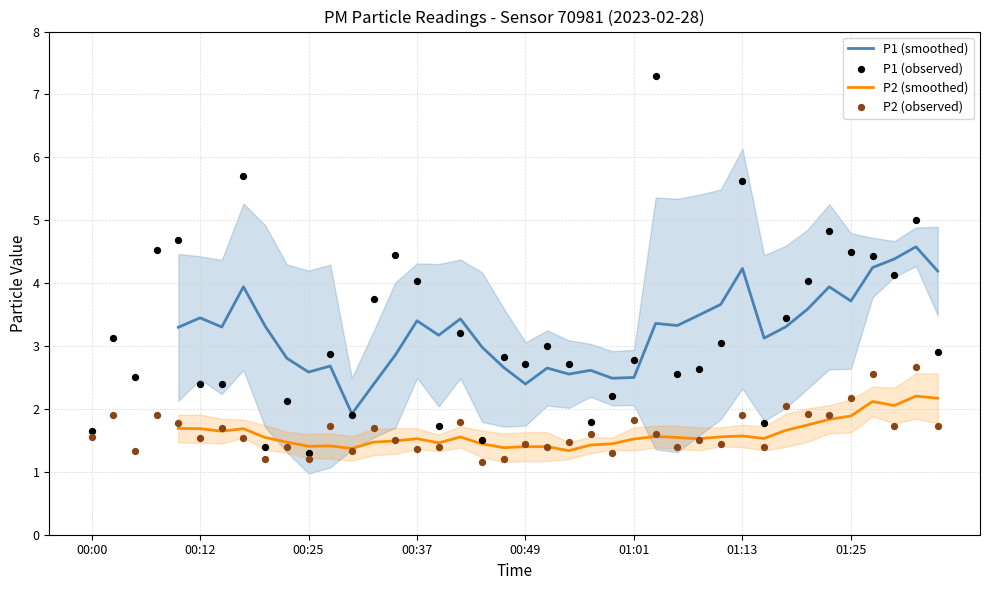

At which category is the sum across all series the highest?

38